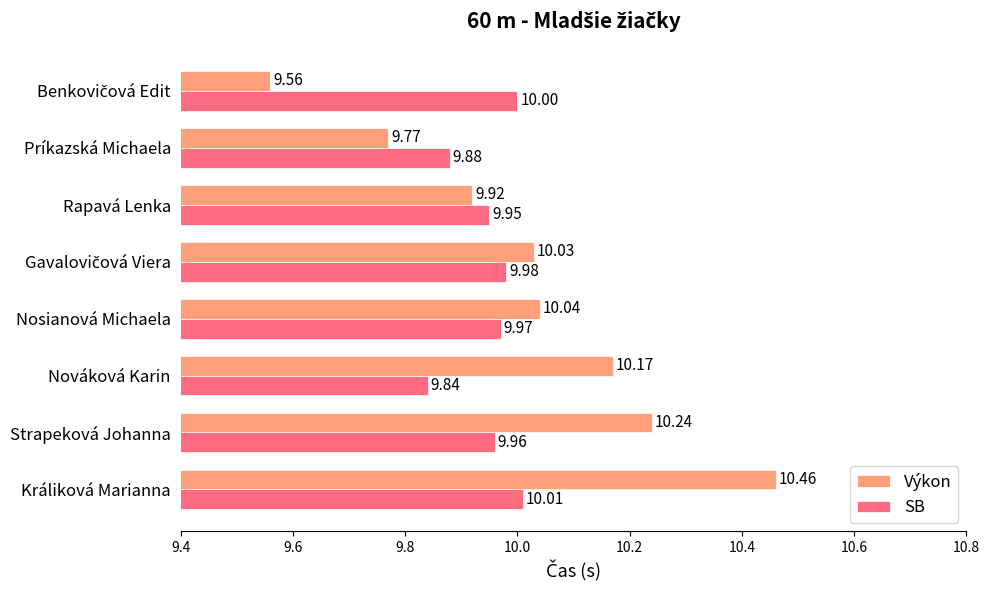

What is the lowest value of the Výkon series?

9.6